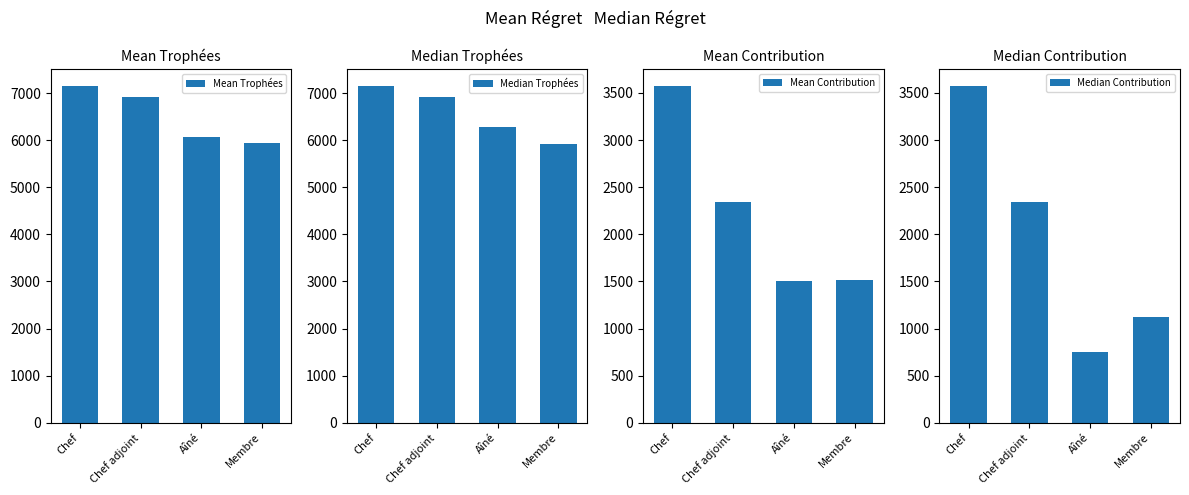

What is the value of the Mean Trophées bar at the 2nd from the left?

6914.5